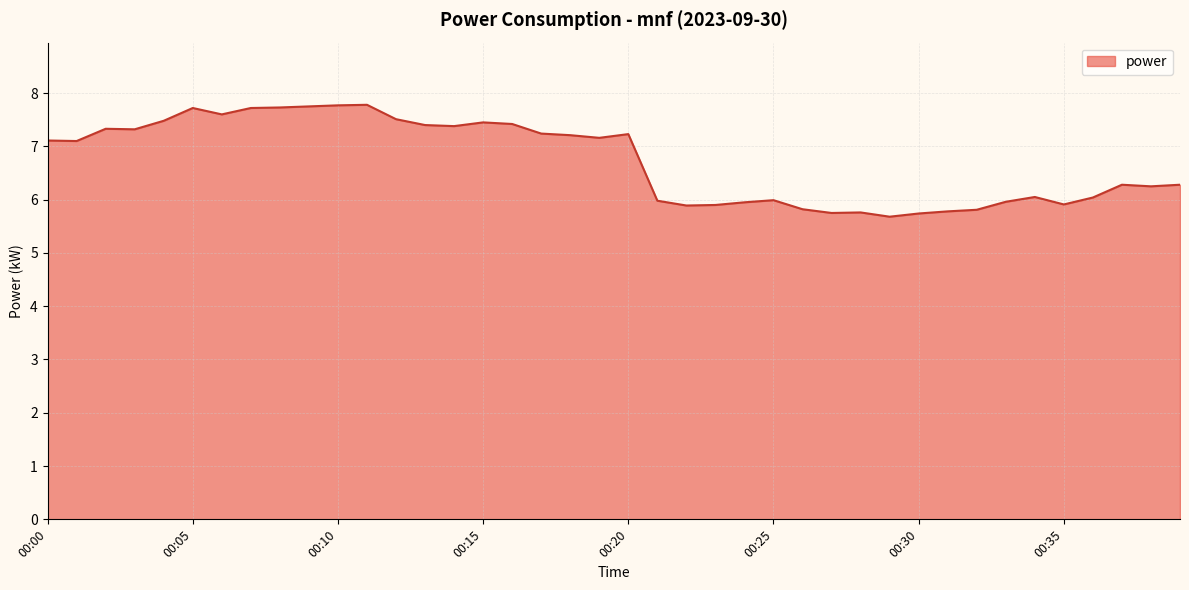

What is the minimum value shown in the chart?

5.7